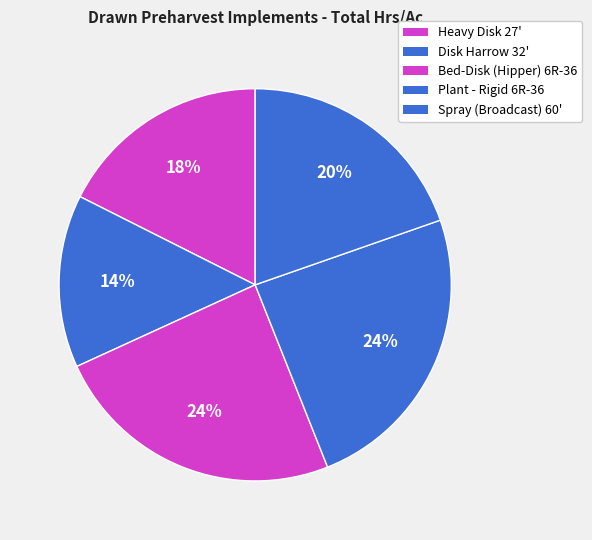

Which slice is the smallest?

Disk Harrow 32'